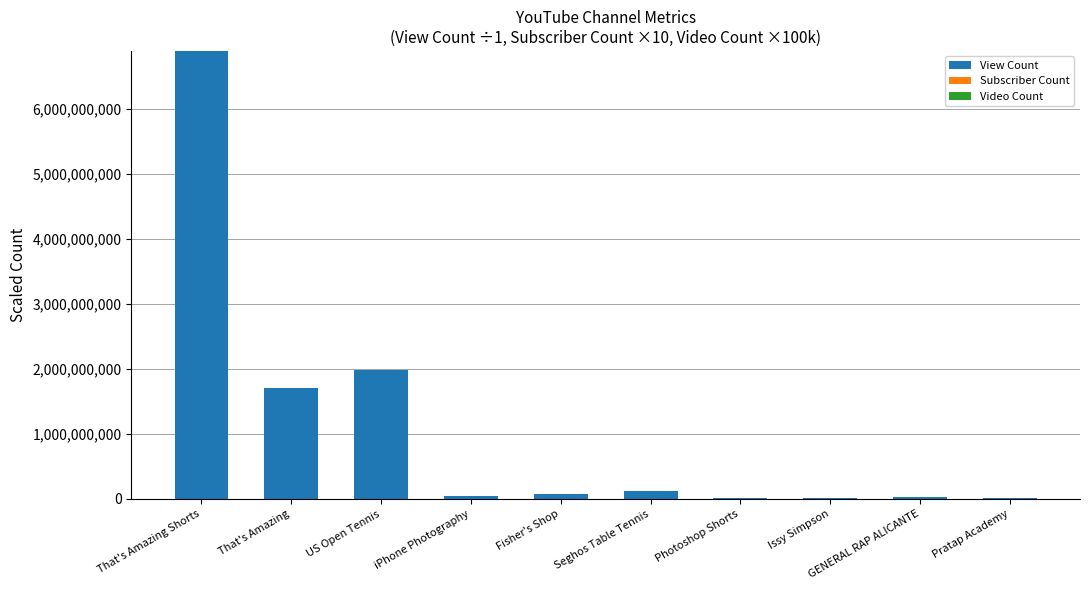

At which category is the sum across all series the highest?

That's Amazing Shorts